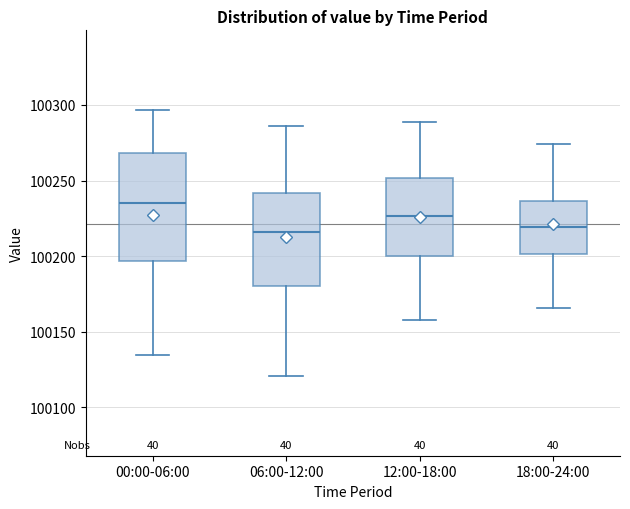

Reading left to right, read every box against the y-axis: the position of its median line, the range the box covers, and the ends of its whiskers. The values are not printed on the chart, so give them approximately, as read against the axis.

00:00-06:00: median 100235, box 100195 to 100270, whiskers 100135 to 100295
06:00-12:00: median 100215, box 100180 to 100240, whiskers 100120 to 100285
12:00-18:00: median 100225, box 100200 to 100250, whiskers 100160 to 100290
18:00-24:00: median 100220, box 100200 to 100235, whiskers 100165 to 100275